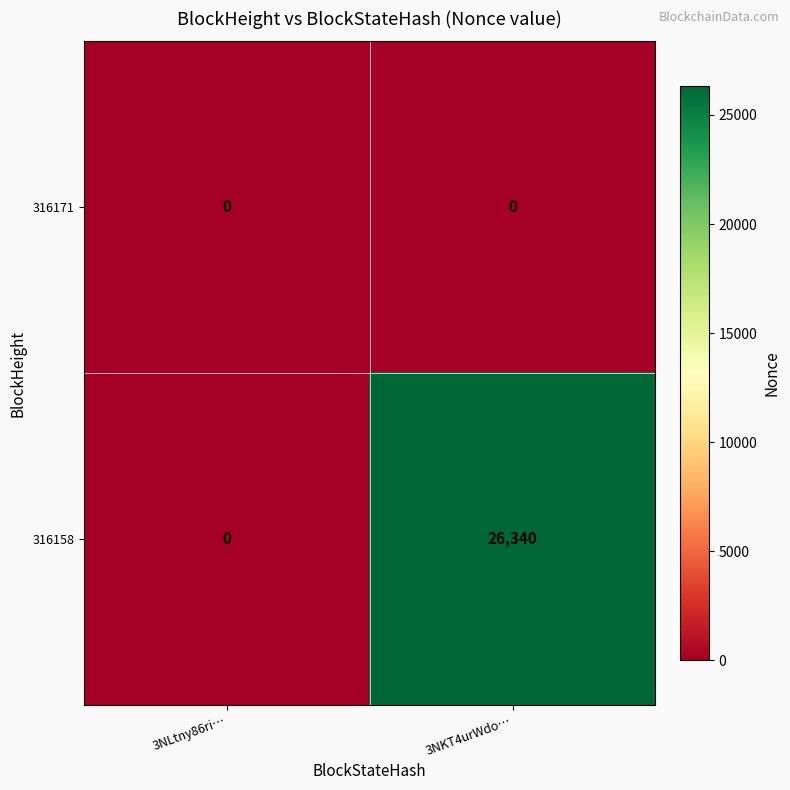

At which category does the chart reach its peak across all series?

3NKT4urWdo…